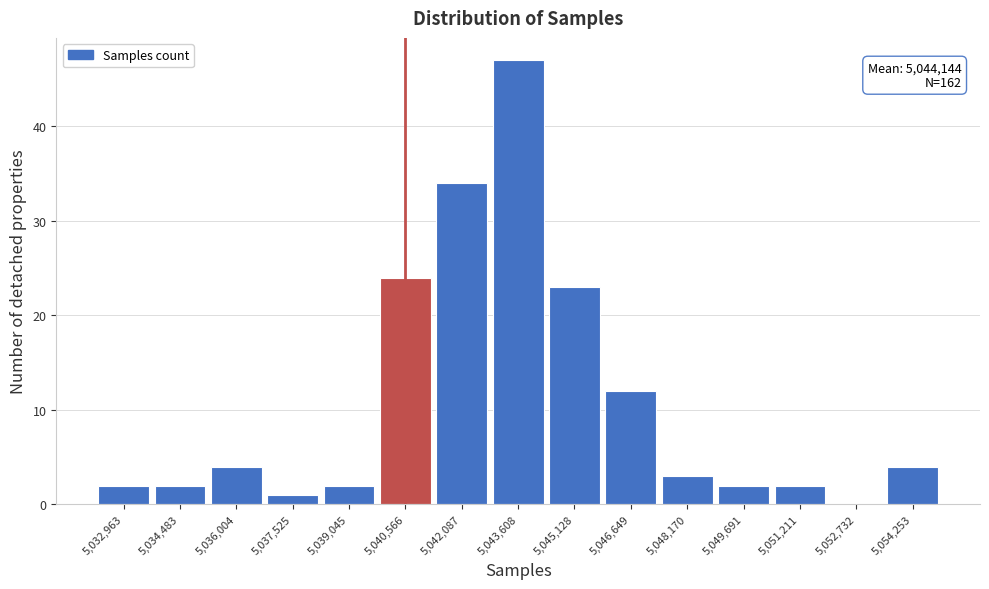

Reading left to right, list all the values displayed in this chart.

5,032,963=2	5,034,483=2	5,036,004=4	5,037,525=1	5,039,045=2	5,040,566=24	5,042,087=34	5,043,608=47	5,045,128=23	5,046,649=12	5,048,170=3	5,049,691=2	5,051,211=2	5,052,732=0	5,054,253=4